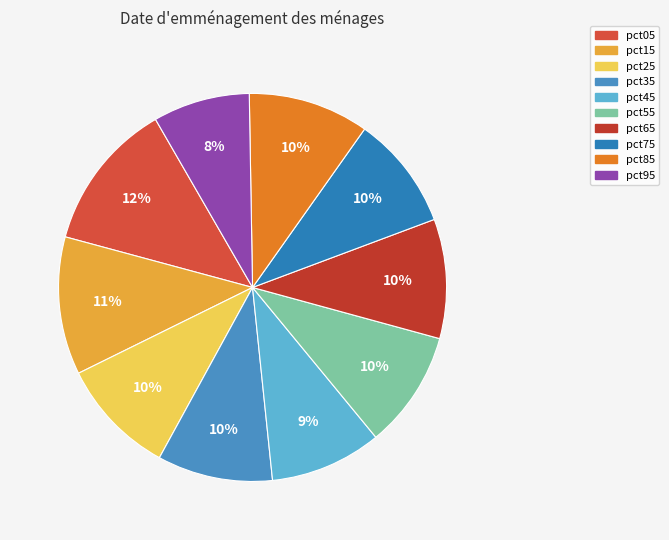

Do pct85 and pct55 together represent more than half of the pie?

No